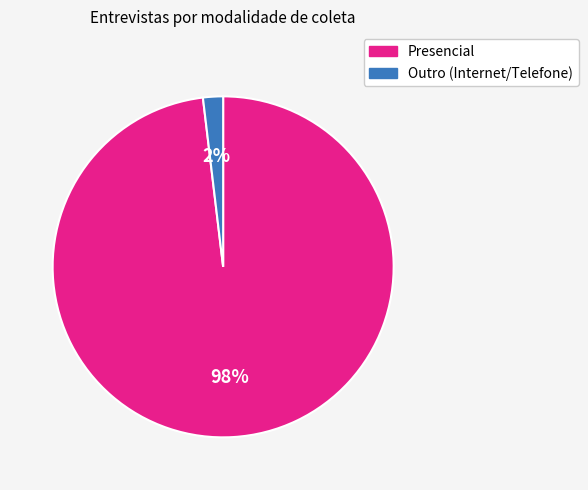

Is there a majority slice in this chart?

Yes